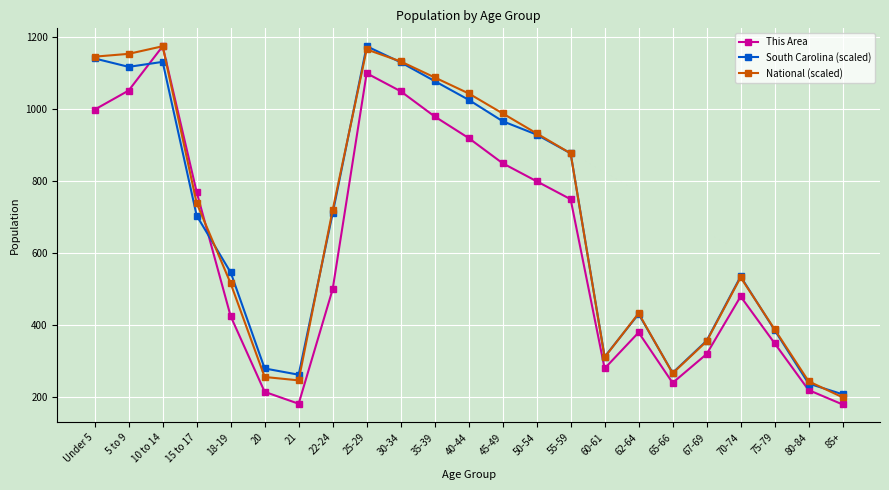

Where do This Area and South Carolina (scaled) first cross each other?

5 to 9 and 10 to 14